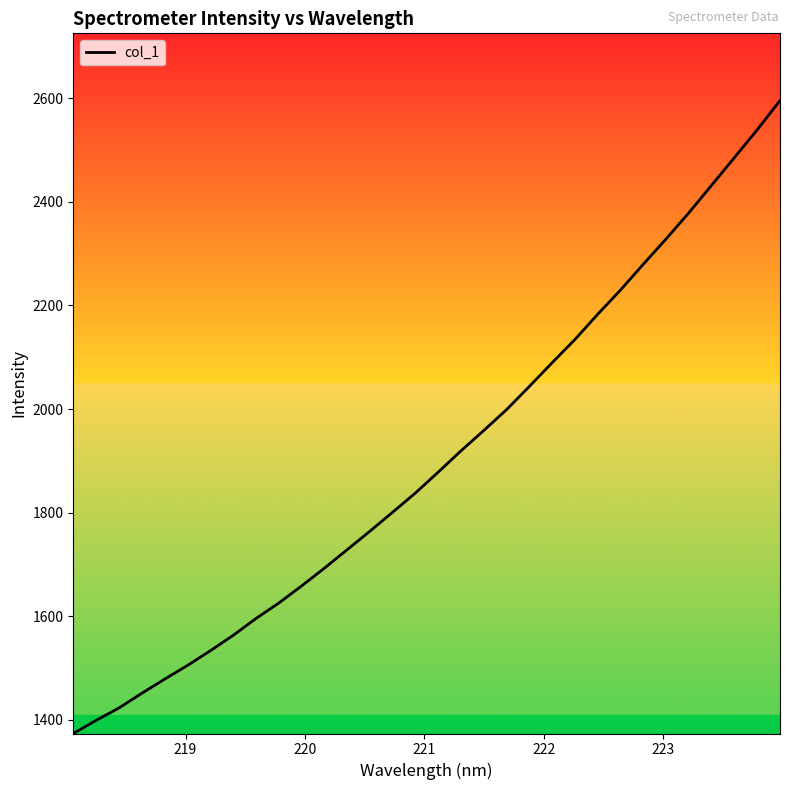

What is the smallest value displayed?

1373.4